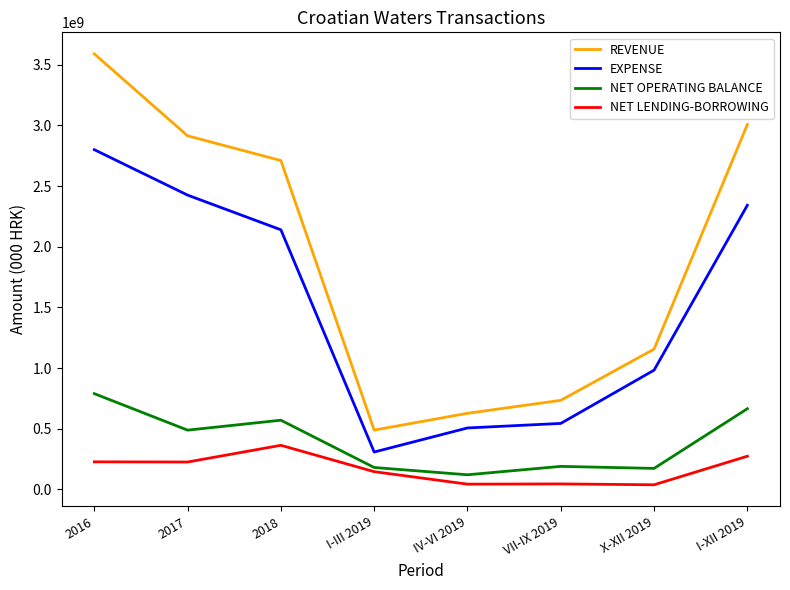

Which series has the widest spread of values?

REVENUE